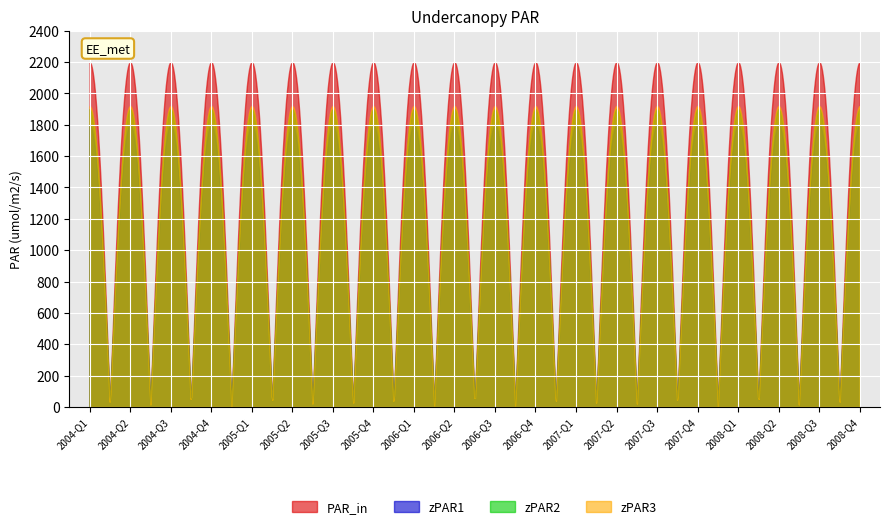

Which series has the widest spread of values?

PAR_in